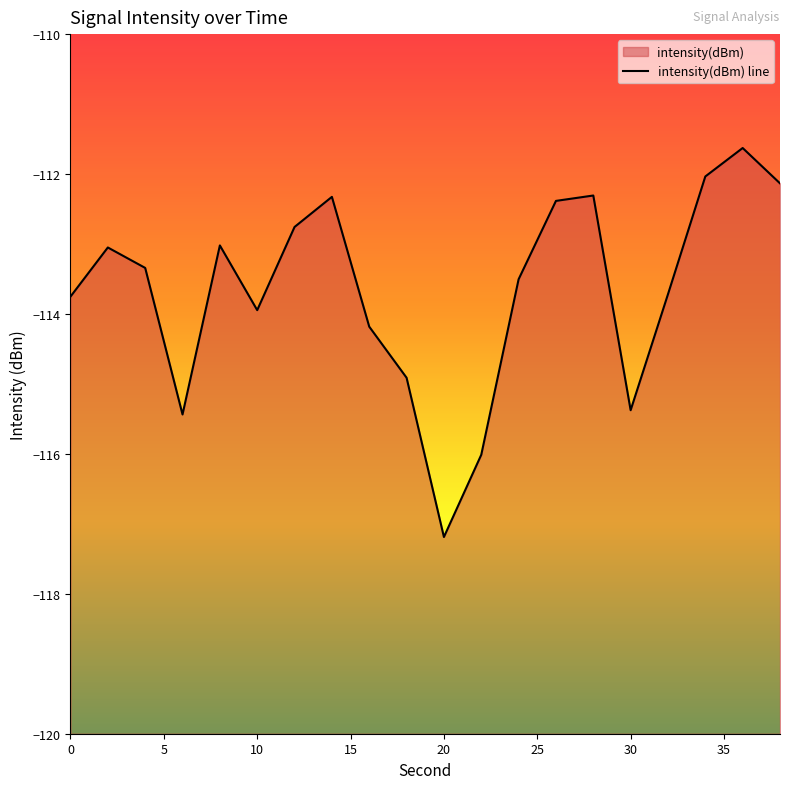

What is the average value?

-113.7